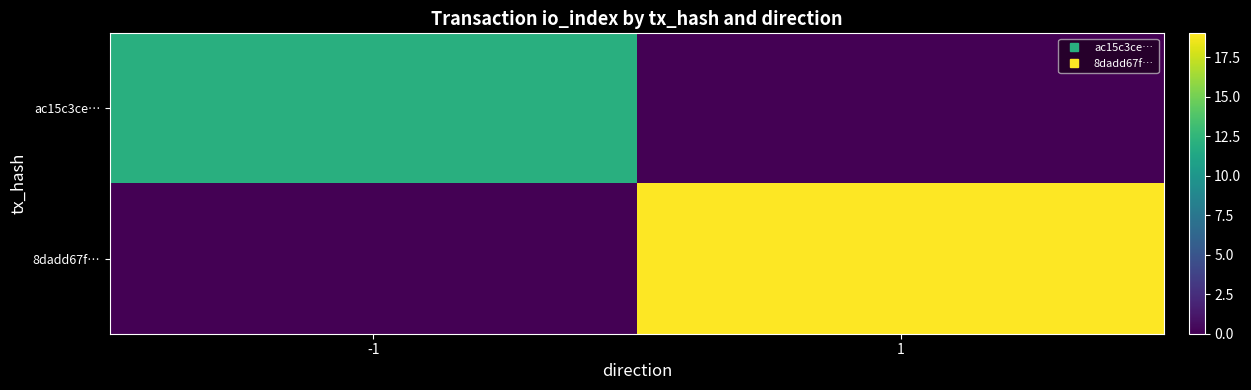

Which category has the lowest value across all series?

1